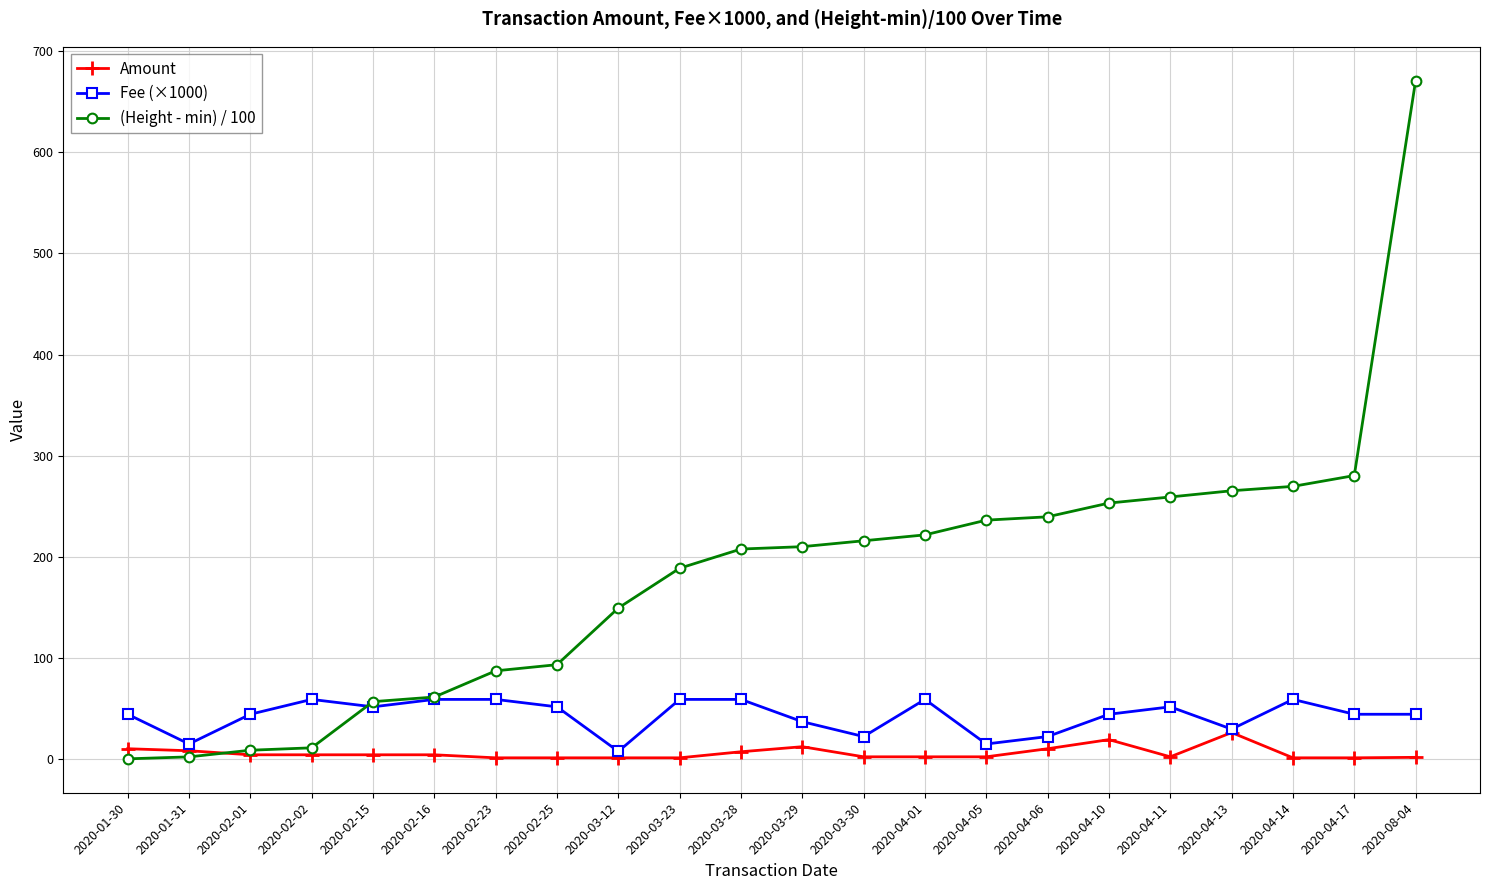

Which series has the widest spread of values?

(Height - min) / 100